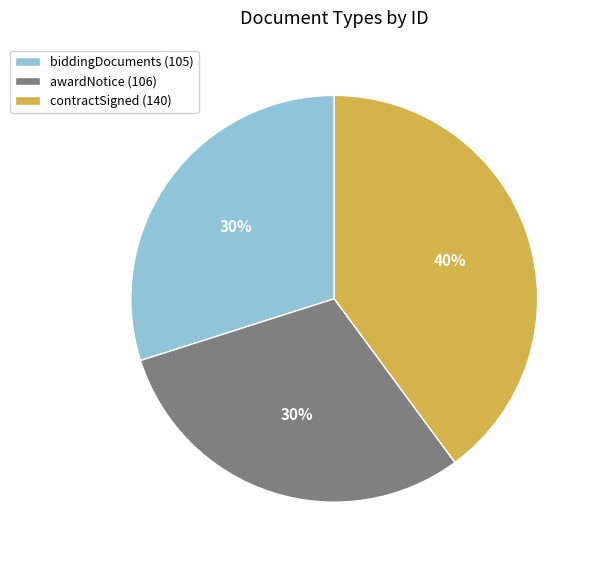

Is it true that biddingDocuments (105) is 16% of the pie?

False